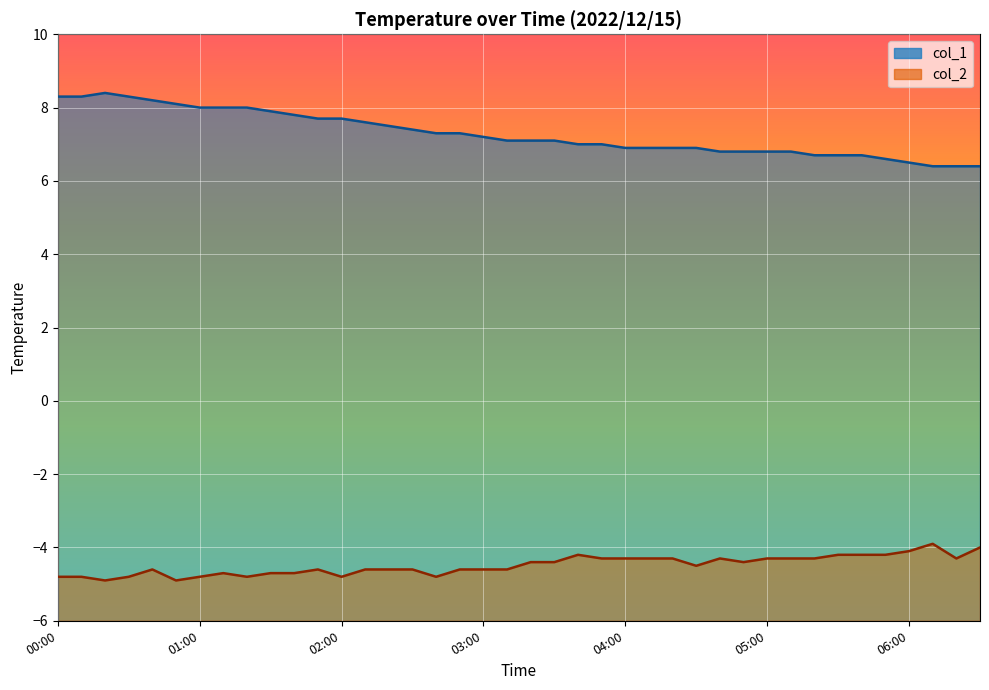

True or false: col_1 and col_2 intersect in this chart.

False